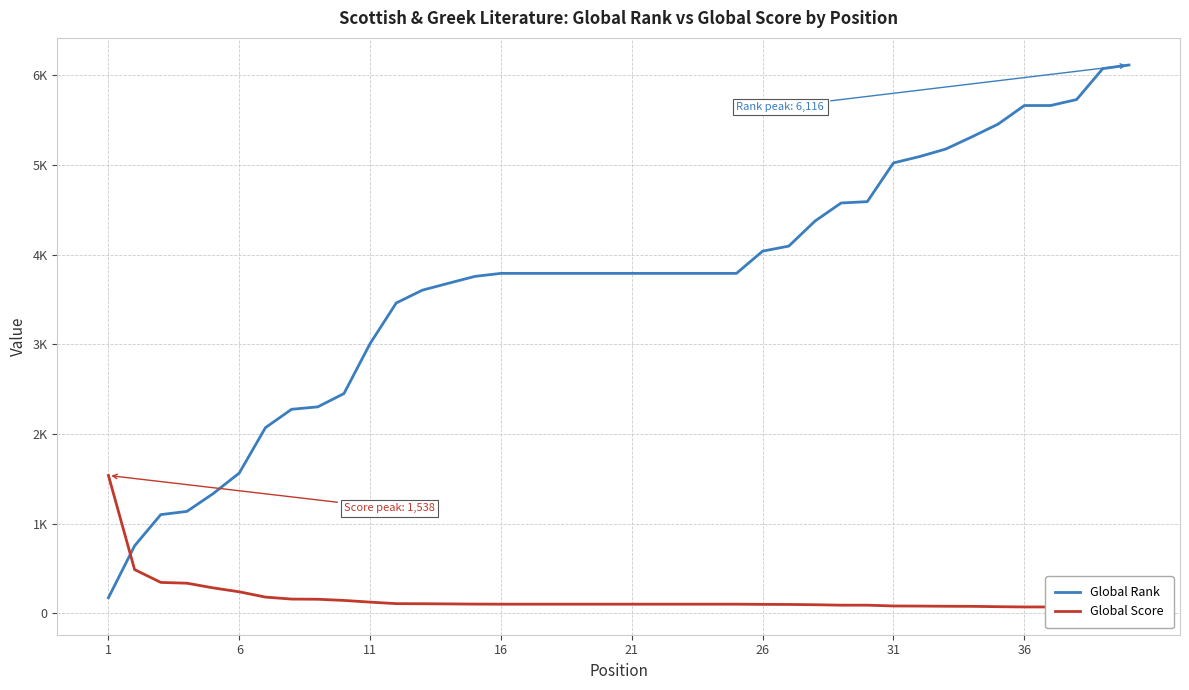

What are all the series names shown in the legend?

Global Rank, Global Score